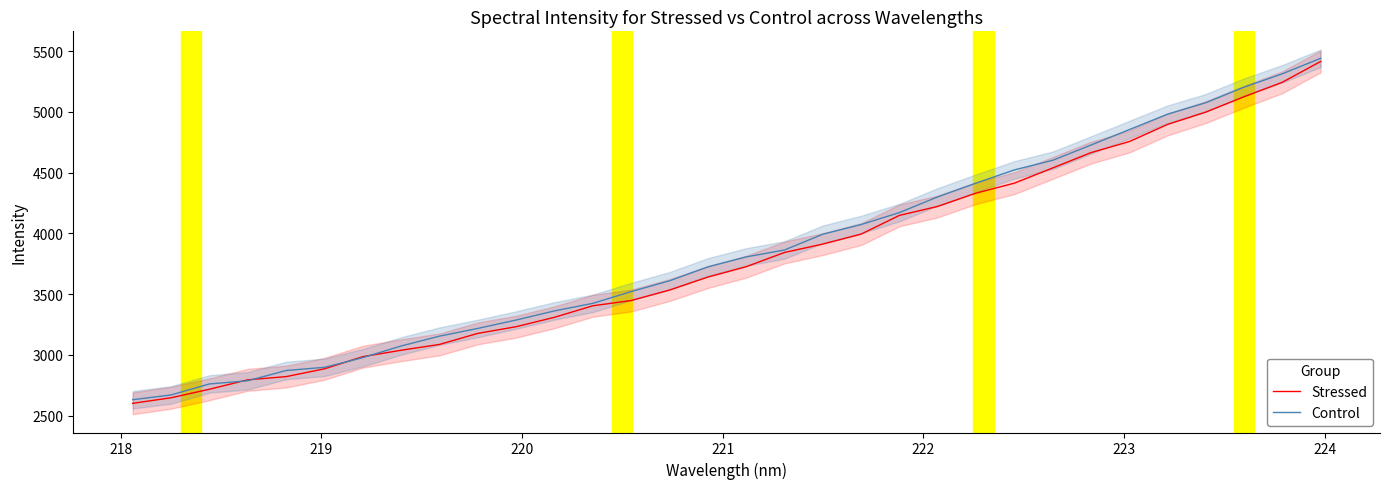

What is the minimum value for Stressed?

2601.7